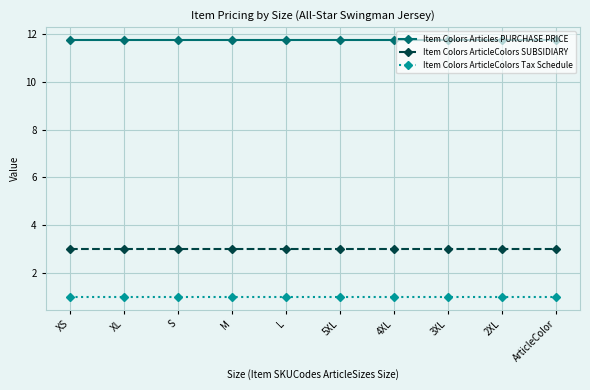

Which series has the largest total across all categories?

Item Colors Articles PURCHASE PRICE